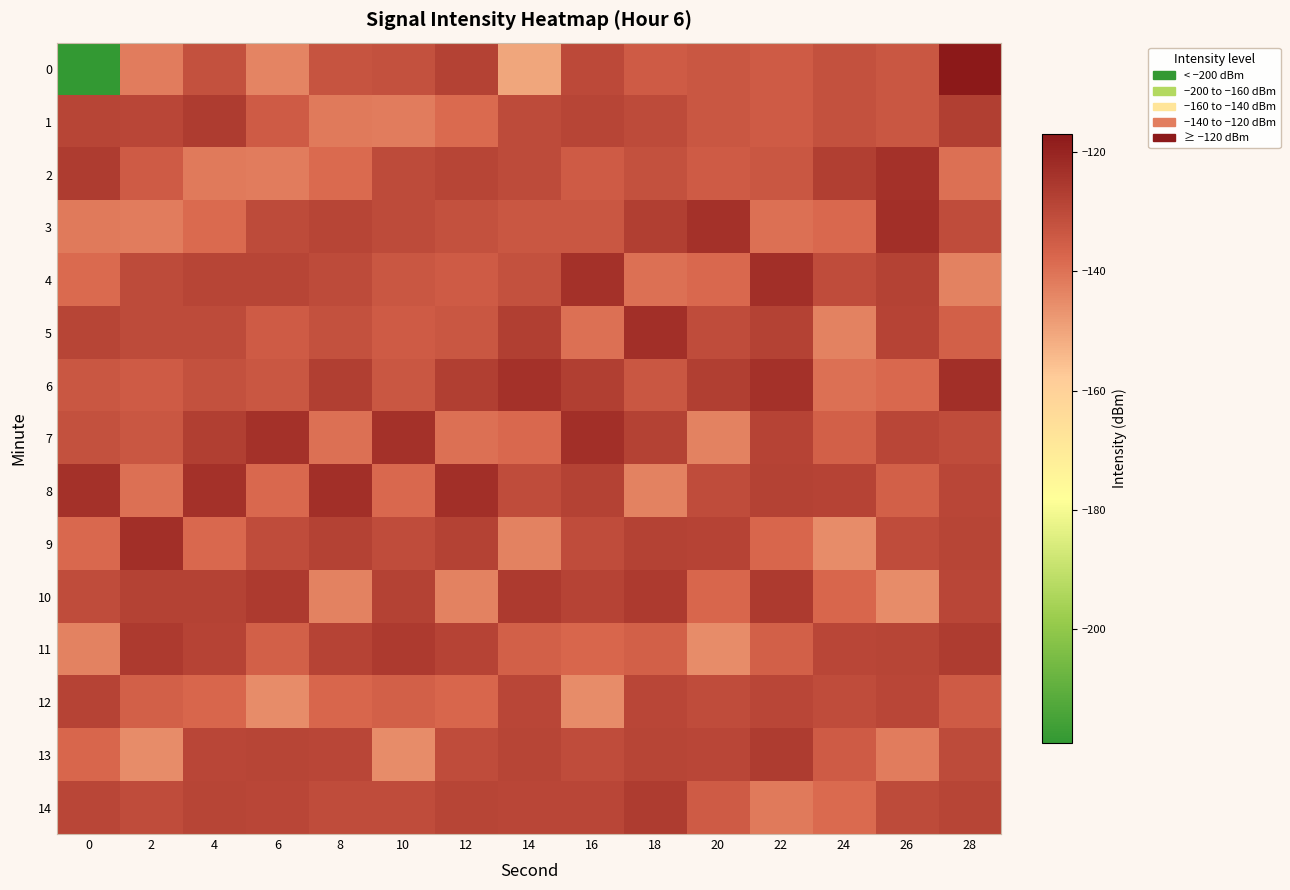

What is the spread (max minus min) of values at 24?

17.8